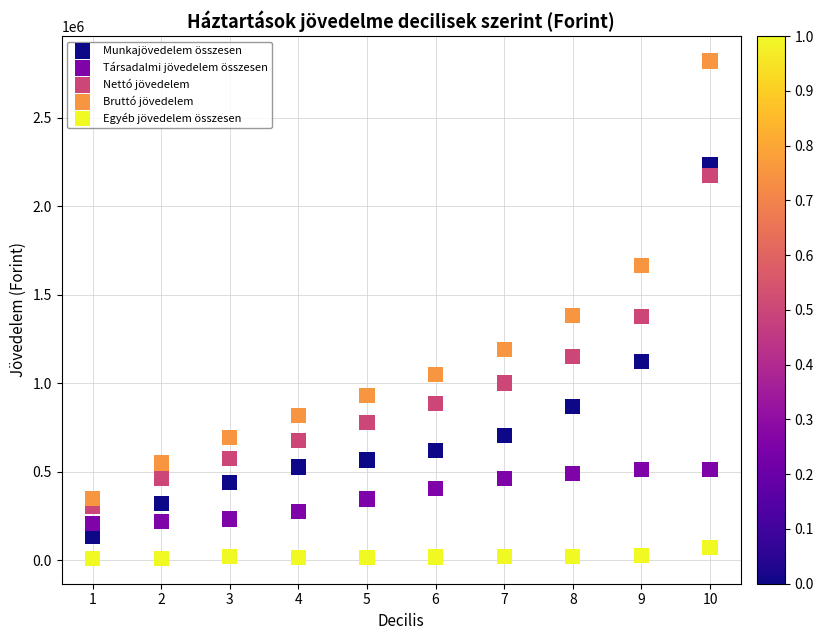

Which series contains the highest Y value?

Bruttó jövedelem